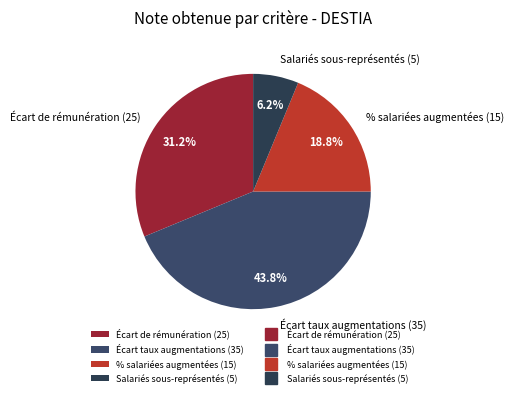

Rank the categories by value from highest to lowest.

Écart taux augmentations (35), Écart de rémunération (25), % salariées augmentées (15), Salariés sous-représentés (5)